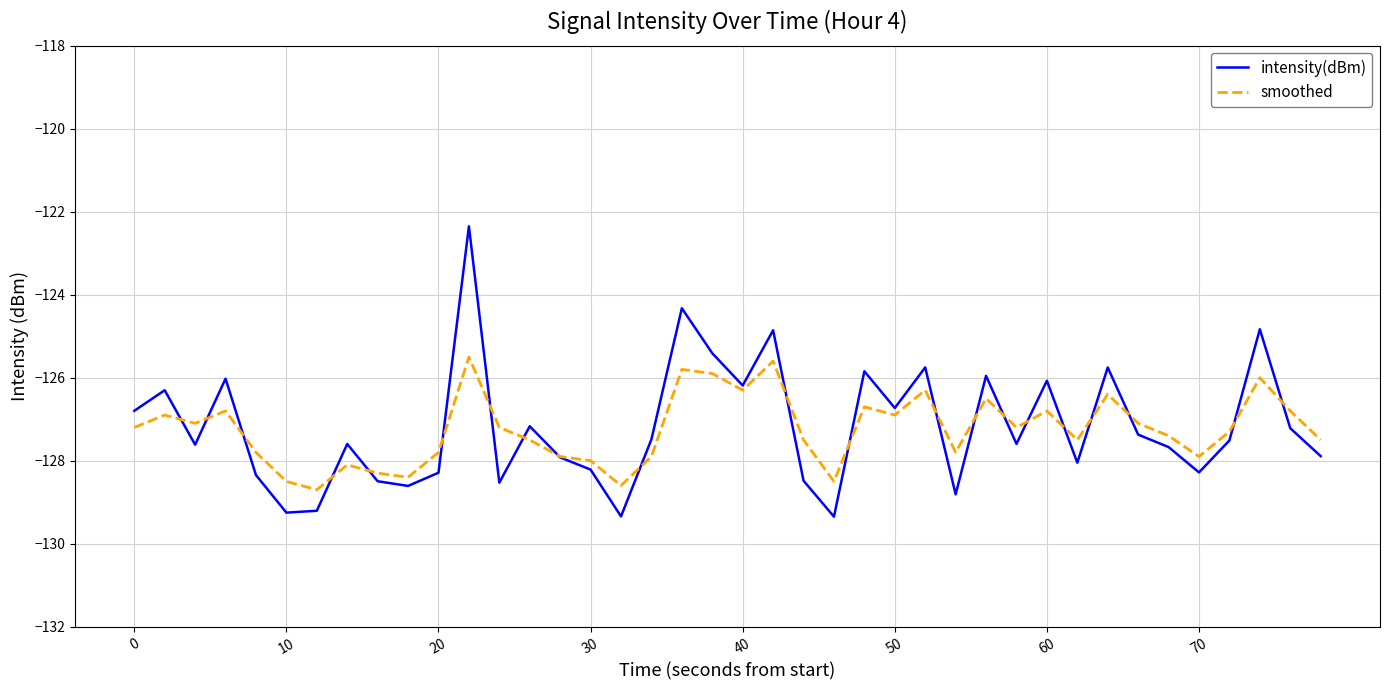

Which series has the widest spread of values?

intensity(dBm)